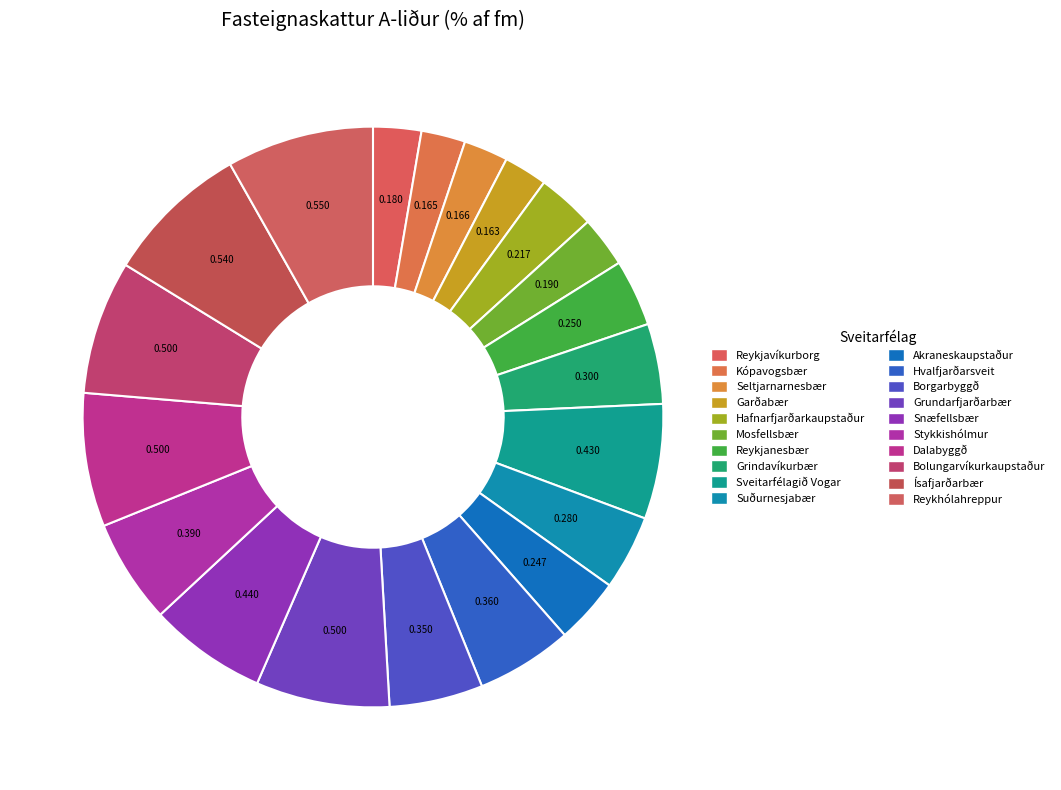

Between Akraneskaupstaður and Garðabær, which is larger?

Akraneskaupstaður